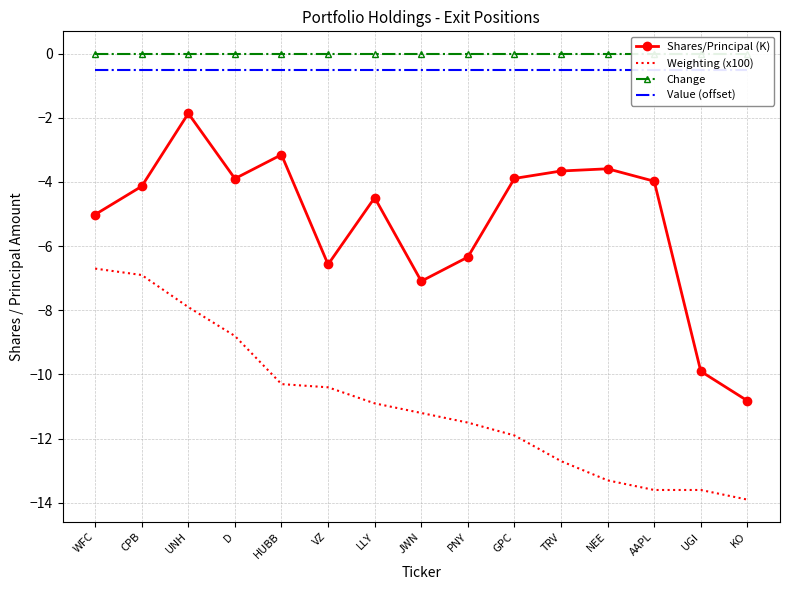

List the labels in order of Shares/Principal (K) value, largest first.

UNH, HUBB, NEE, TRV, GPC, D, AAPL, CPB, LLY, WFC, PNY, VZ, JWN, UGI, KO